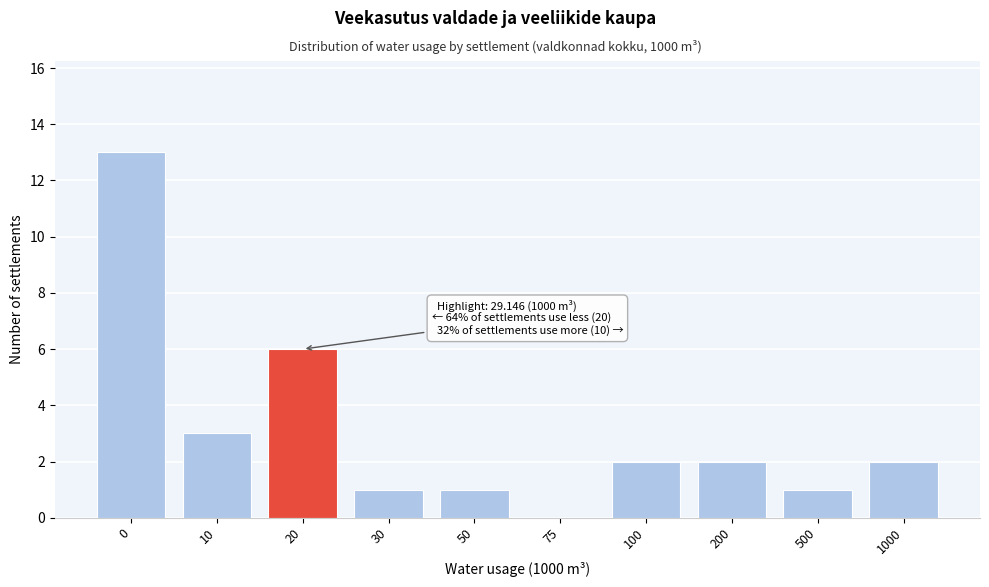

Reading right to left, transcribe all the data shown in this chart.

1000=2	500=1	200=2	100=2	75=0	50=1	30=1	20=6	10=3	0=13